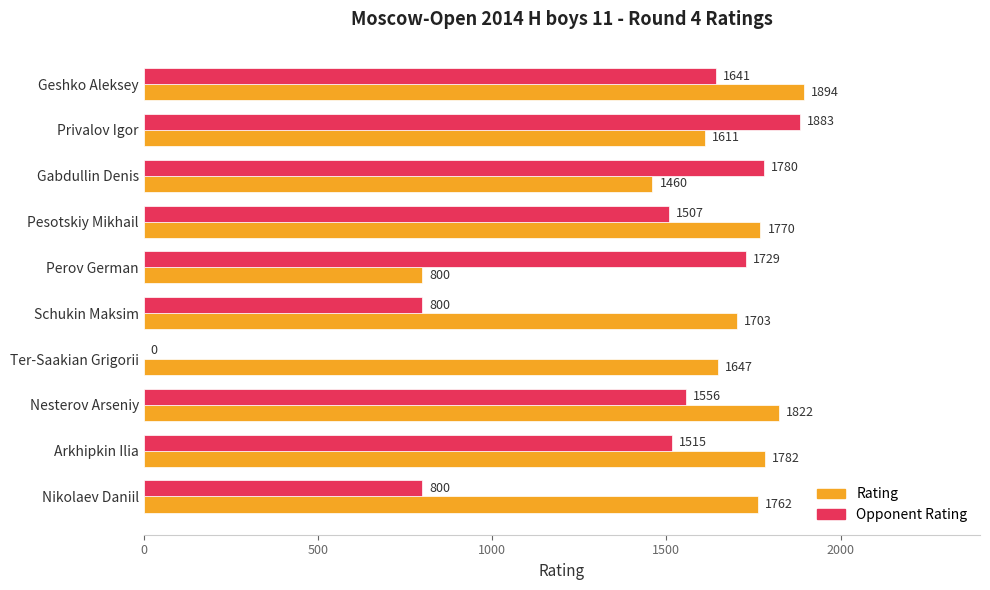

How many data points does each series have?

10